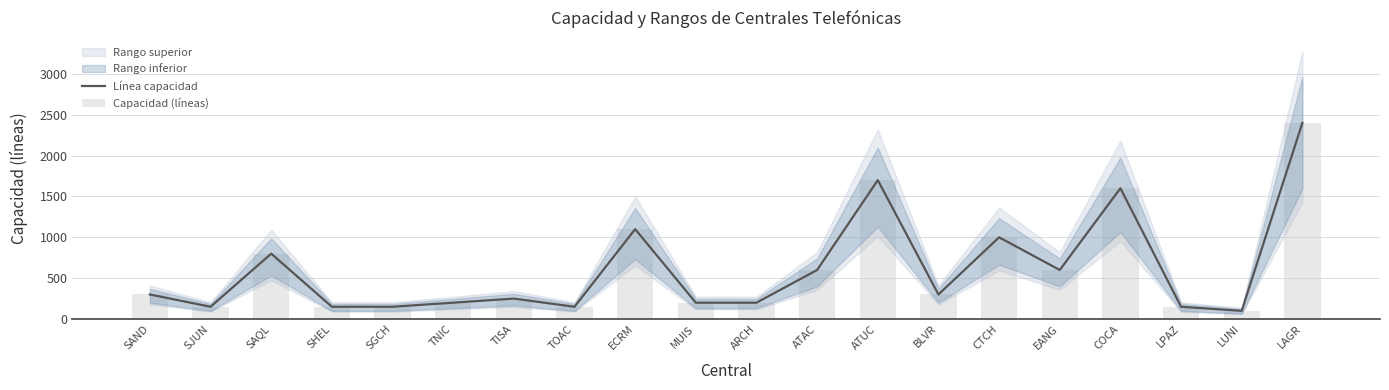

The Línea capacidad series shows 300 at SAND. True or false?

True